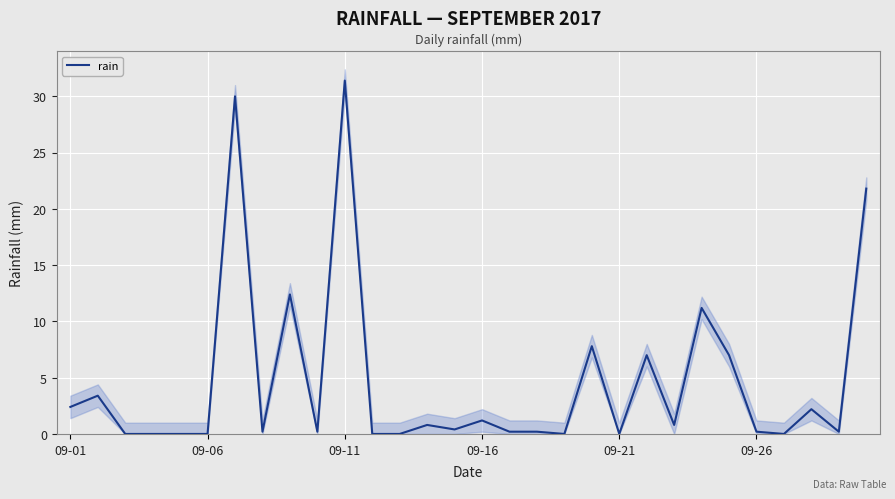

True or false: rain has a value of 14.5 at 09-11.

False